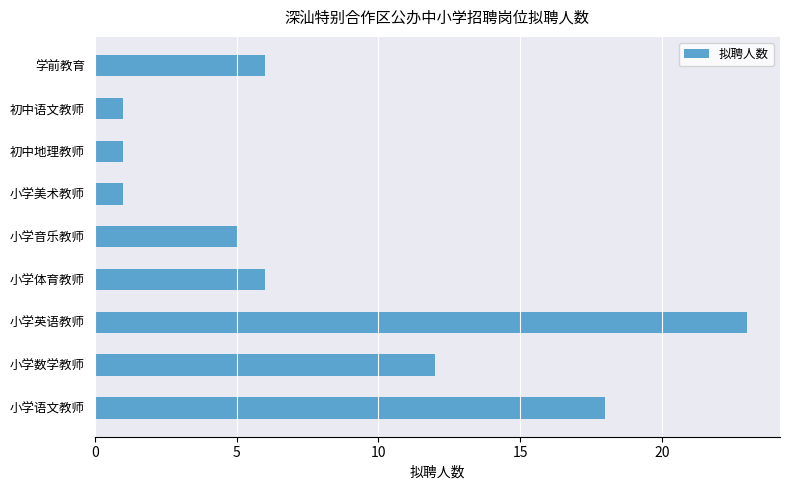

What is the minimum value shown in the chart?

1